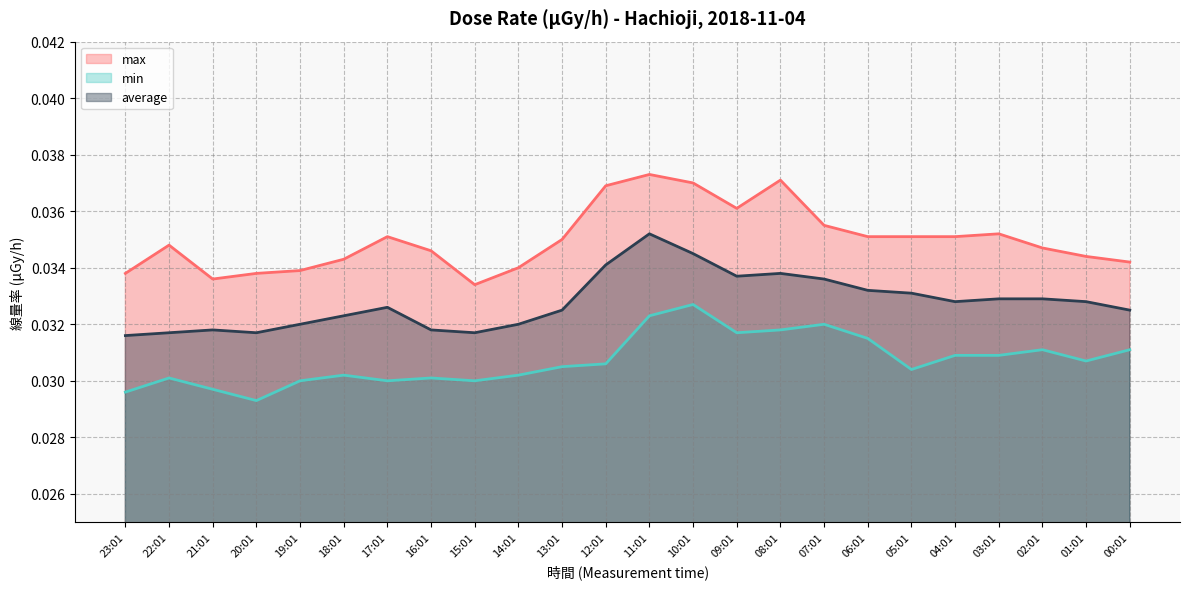

What position from the right is 14:01?

15